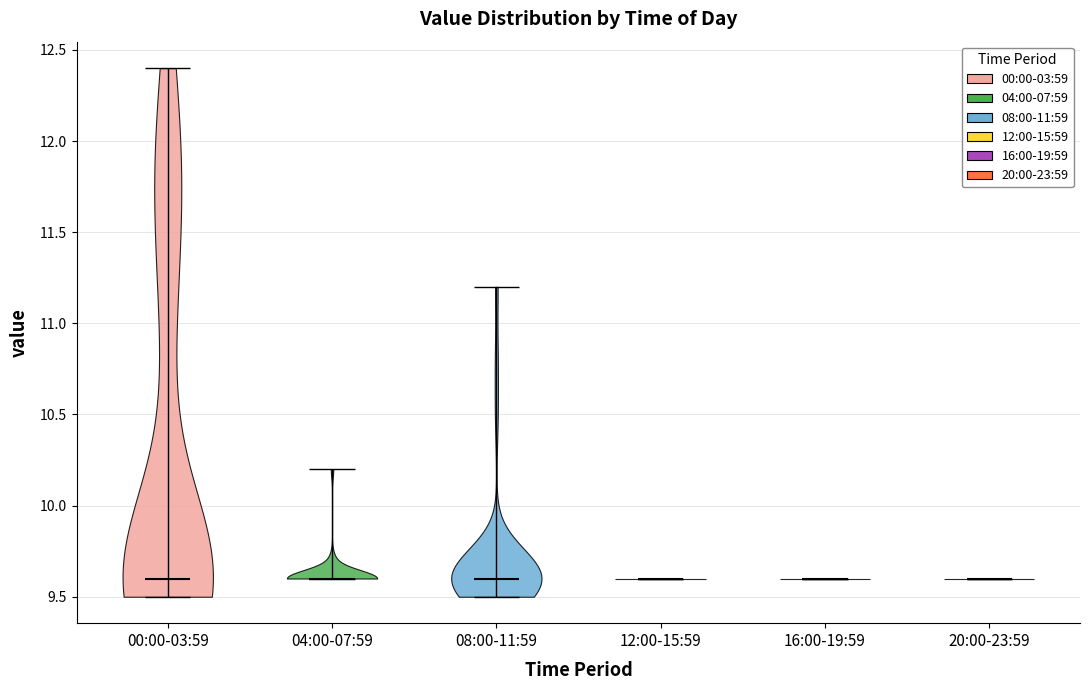

What is the lowest point the violin for 08:00-11:59 reaches on the y-axis? The values are not printed on the chart, so give them approximately, as read against the axis.

9.5